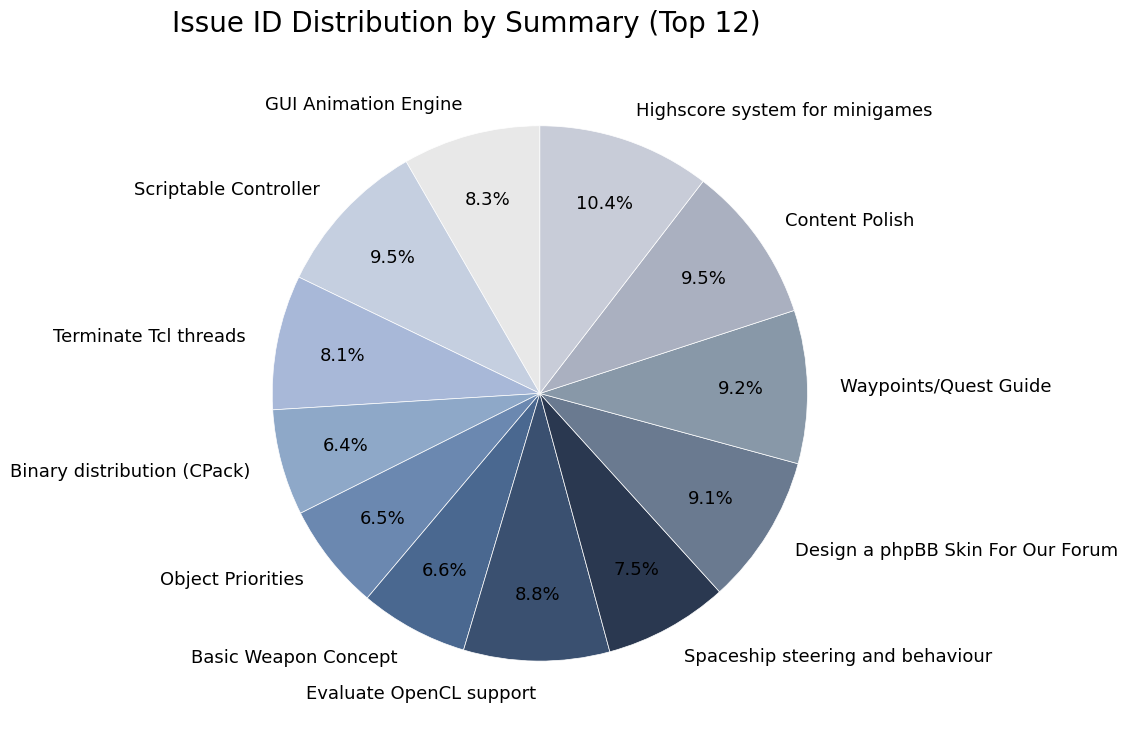

Which has a higher value, Evaluate OpenCL support or Binary distribution (CPack)?

Evaluate OpenCL support